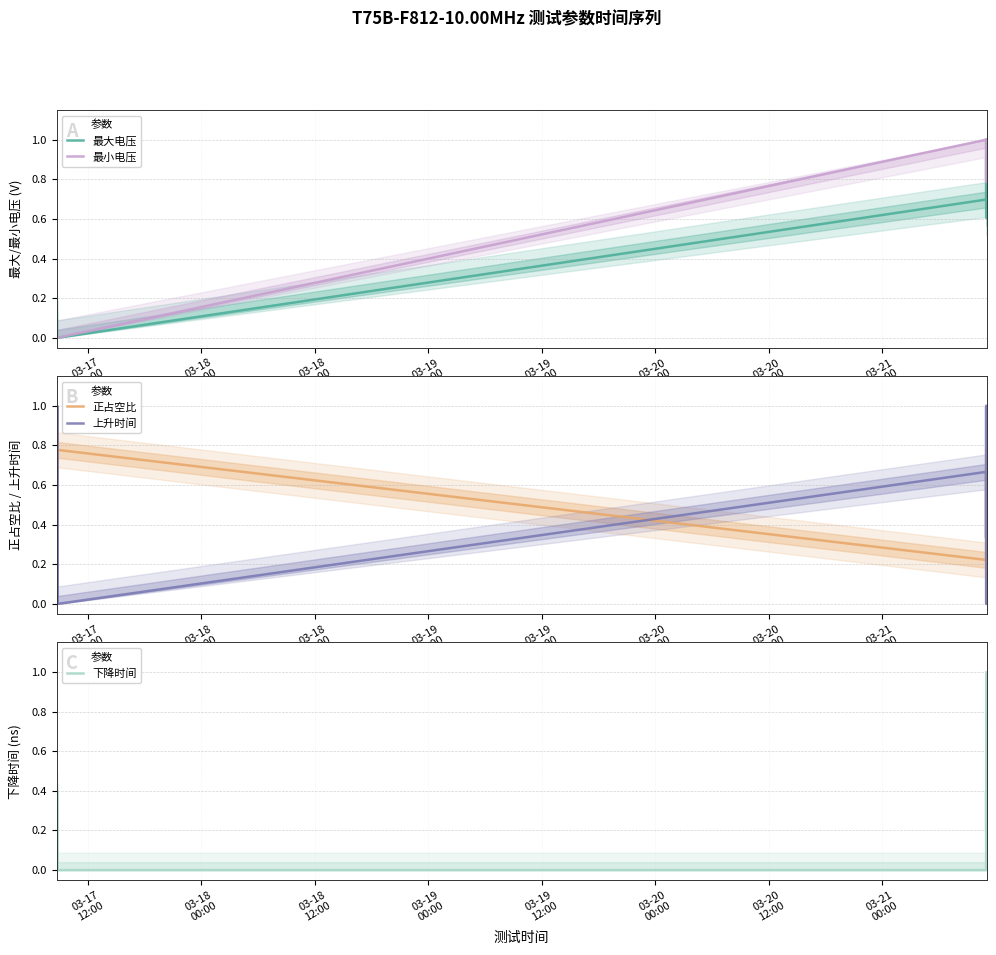

What is the sum of all 下降时间 values?

5.0